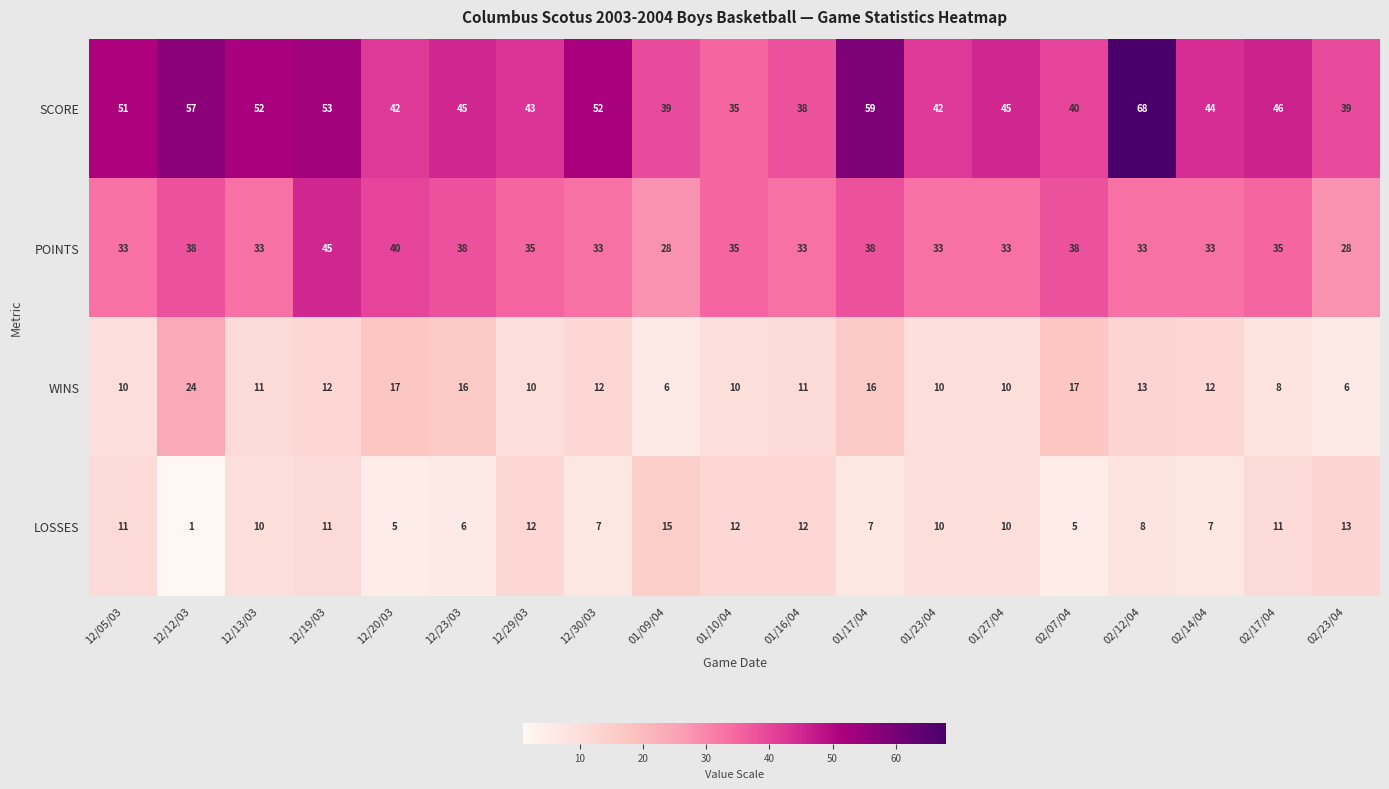

At which label does LOSSES first exceed 10?

12/05/03